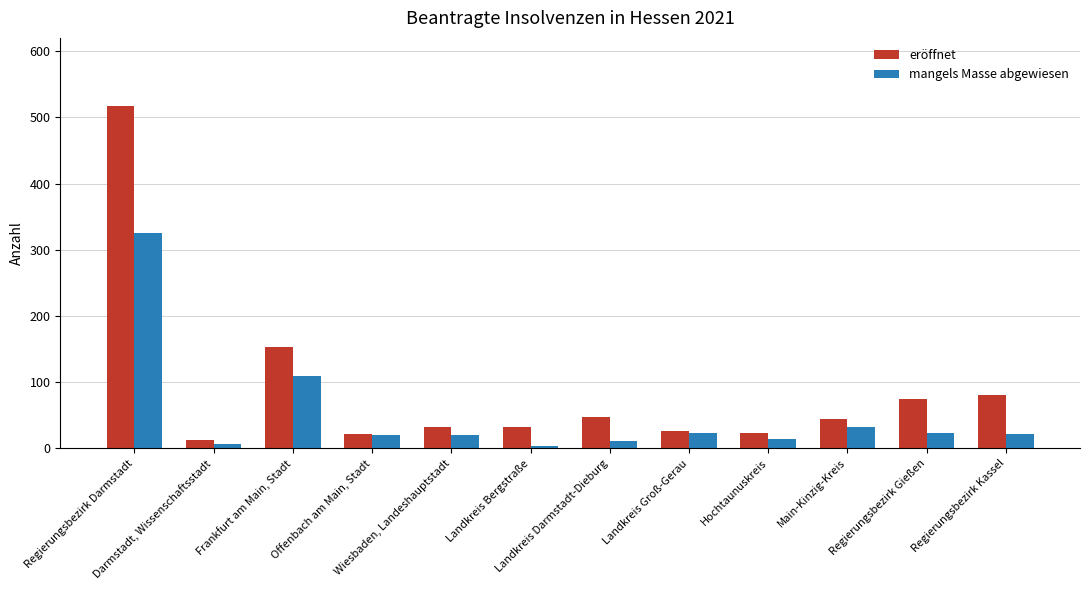

Rank the series by their average value, from highest to lowest.

eröffnet, mangels Masse abgewiesen